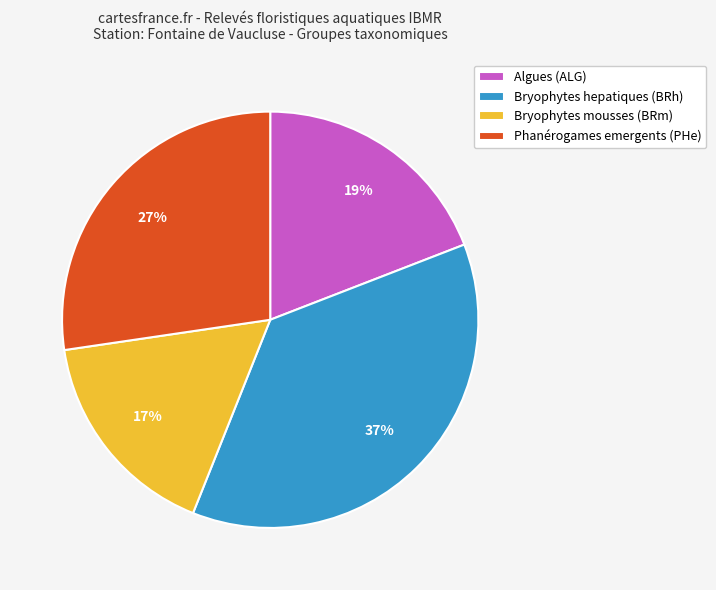

Does Bryophytes mousses (BRm) account for over 50% of the chart?

No